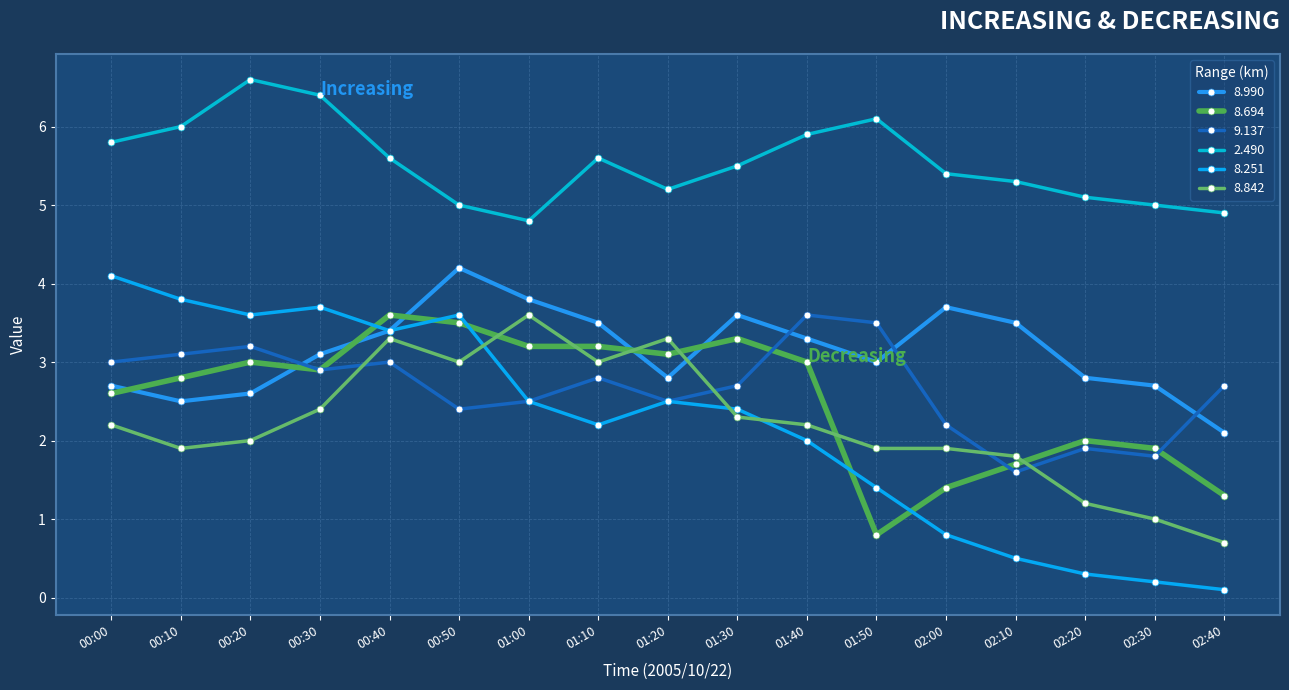

At which category does the chart reach its minimum across all series?

02:40